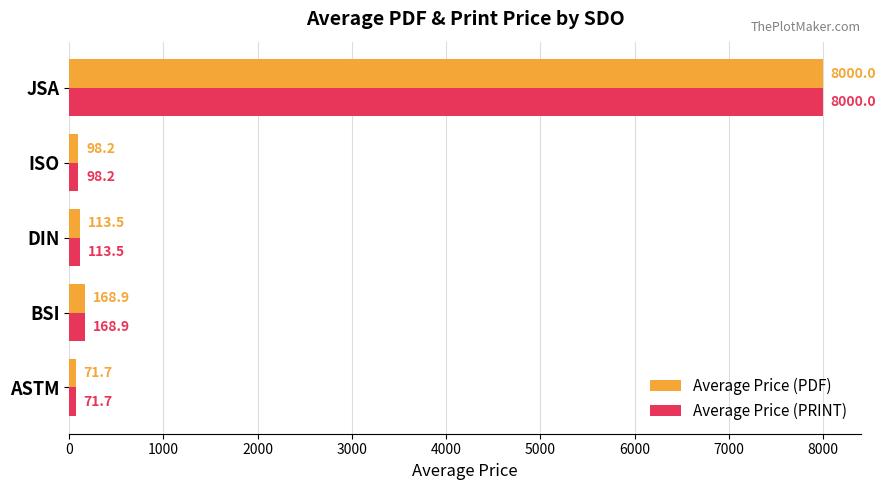

What is the sum of all Average Price (PDF) values?

8452.3